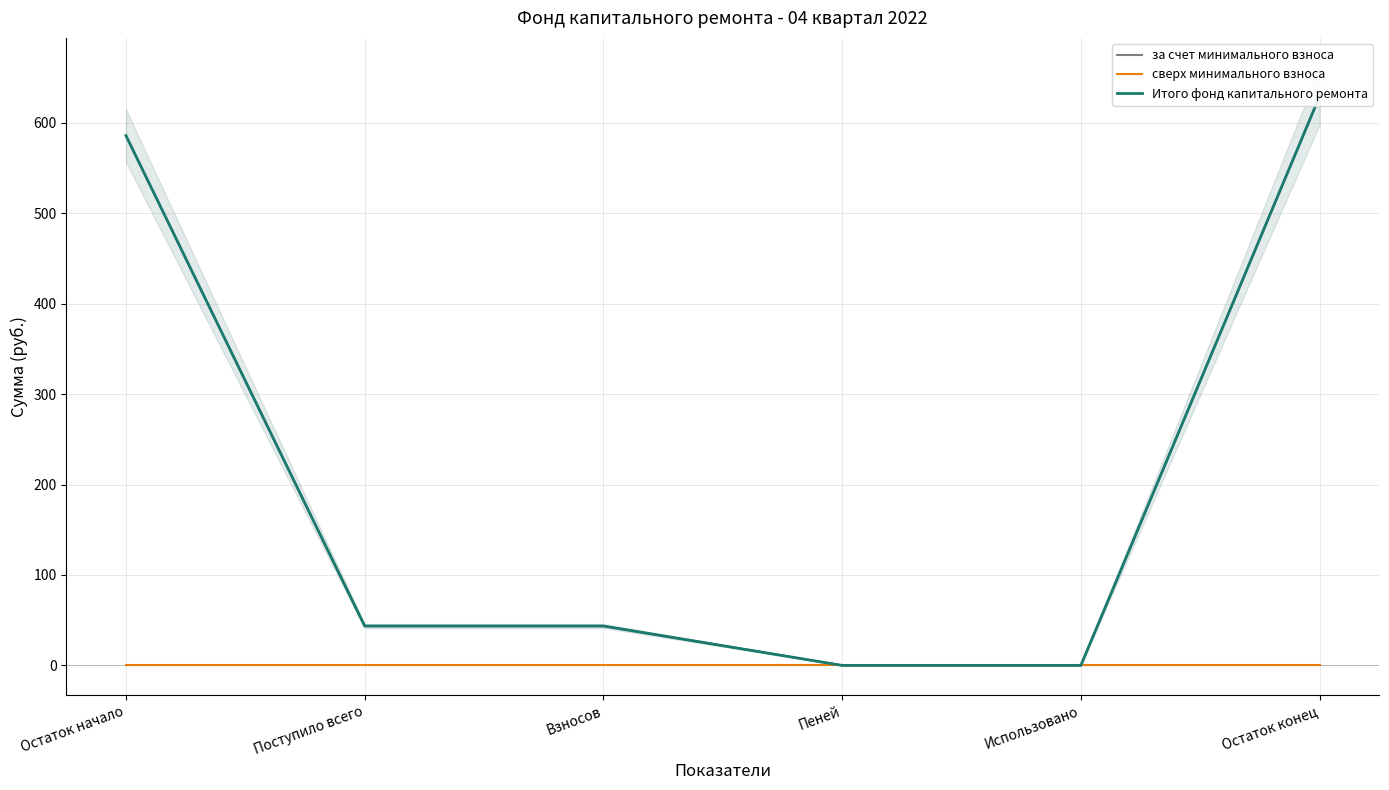

Reading left to right, extract all data points from this chart.

за счет минимального взноса: Остаток начало=586.0	Поступило всего=43.6	Взносов=43.6	Пеней=0.0	Использовано=0.0	Остаток конец=629.5
сверх минимального взноса: Остаток начало=0.0	Поступило всего=0.0	Взносов=0.0	Пеней=0.0	Использовано=0.0	Остаток конец=0.0
Итого фонд капитального ремонта: Остаток начало=586.0	Поступило всего=43.6	Взносов=43.6	Пеней=0.0	Использовано=0.0	Остаток конец=629.5